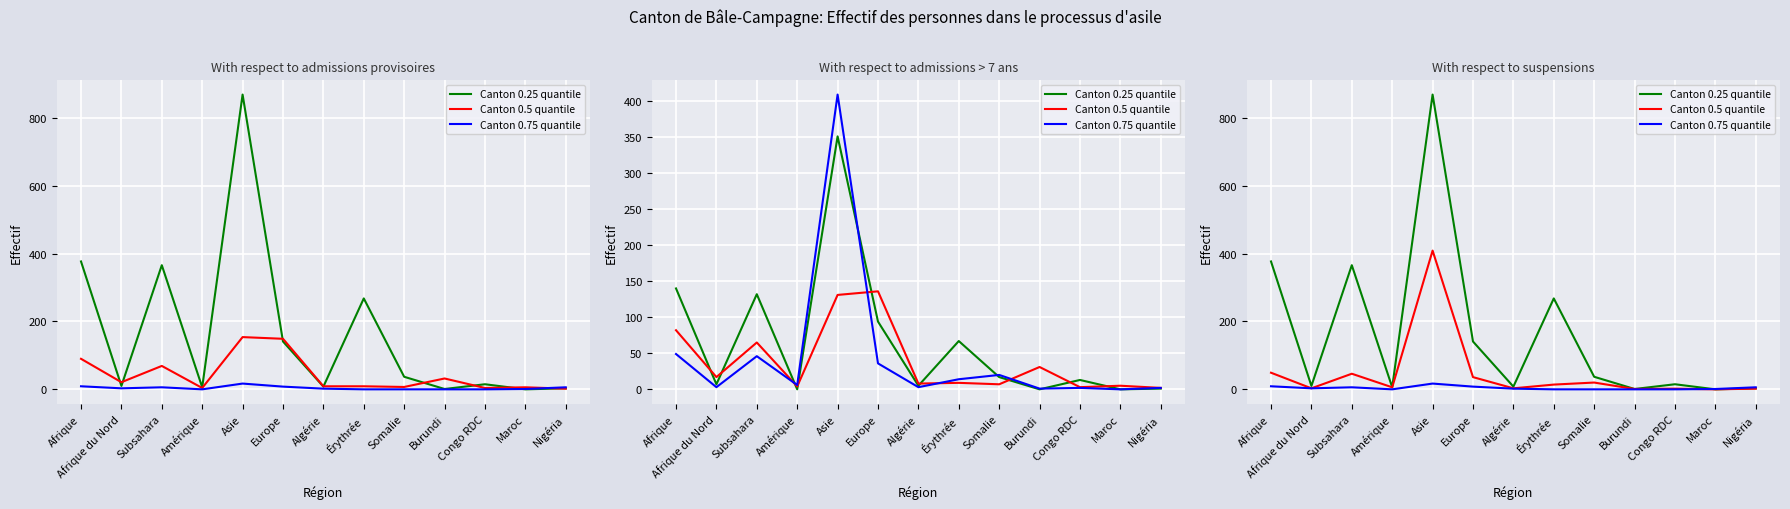

Which category has the highest value across all series?

Asie